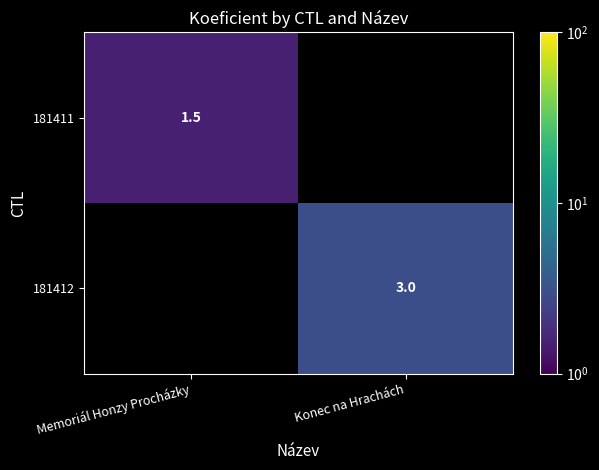

The value of 181411 at Memoriál Honzy Procházky is 0.9. True or false?

False